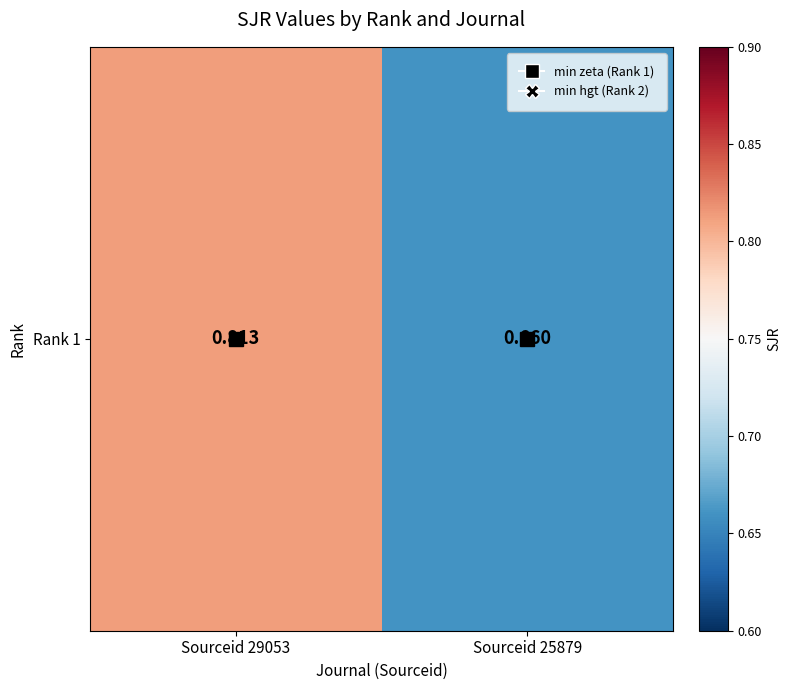

Which has a higher value, Sourceid 25879 or Sourceid 29053?

Sourceid 29053